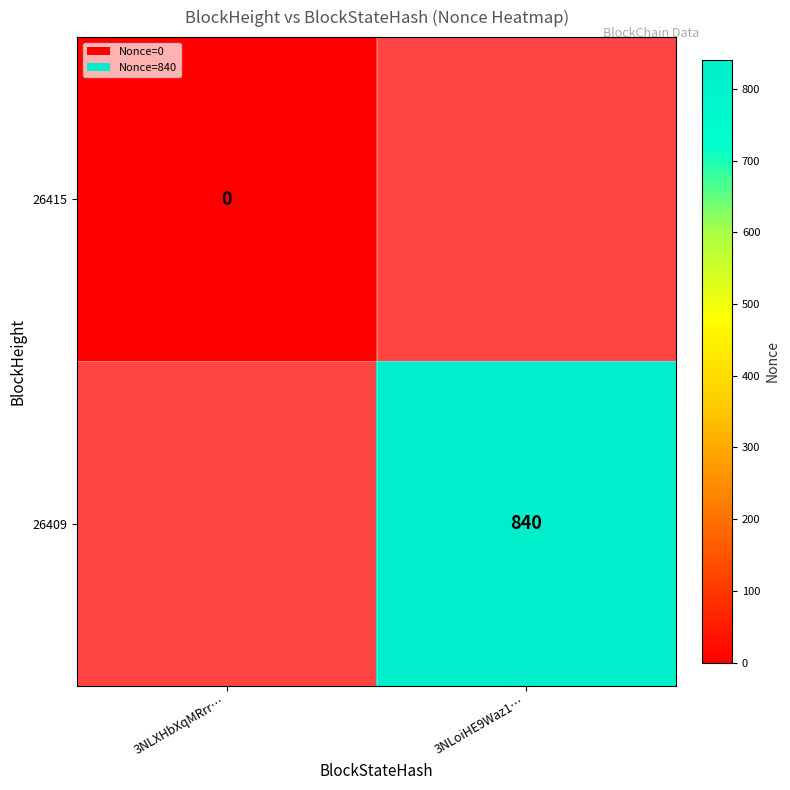

Is it true that 26409 equals 840 at 3NLoiHE9Waz1…?

True